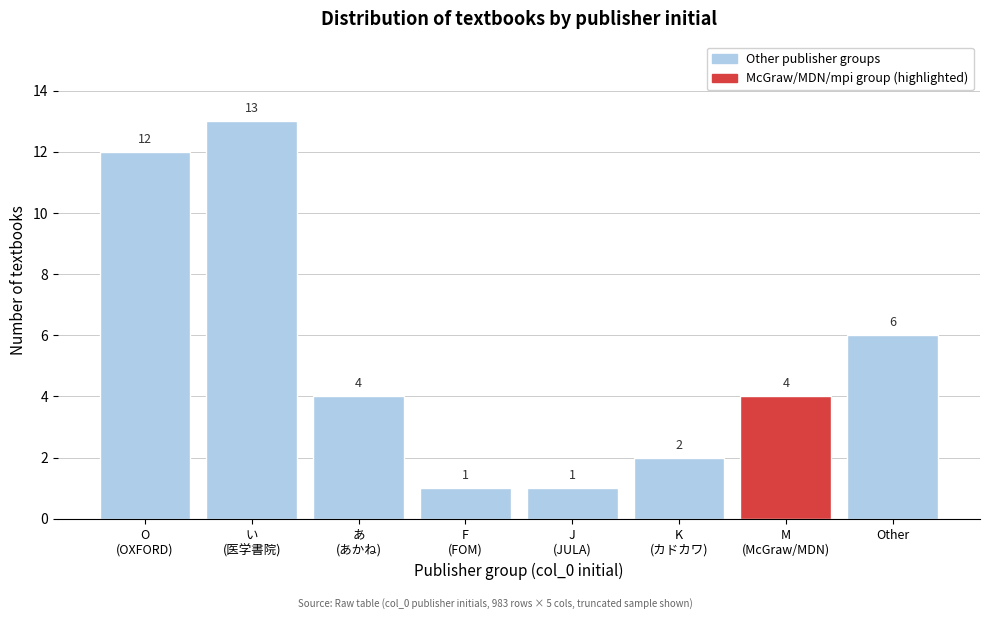

Reading left to right, what are all the values shown in this chart?

12	13	4	1	1	2	4	6